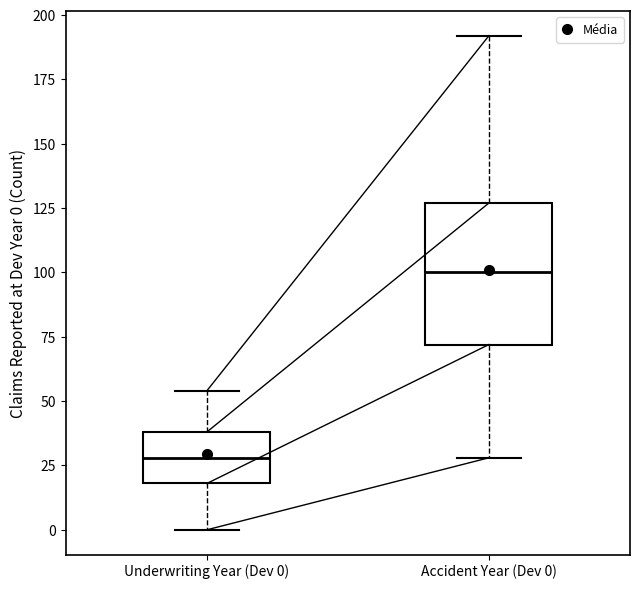

Reading left to right, read every box against the y-axis: the position of its median line, the range the box covers, and the ends of its whiskers. The values are not printed on the chart, so give them approximately, as read against the axis.

Underwriting Year (Dev 0): median 30, box 20 to 40, whiskers 0 to 55
Accident Year (Dev 0): median 100, box 70 to 125, whiskers 30 to 190